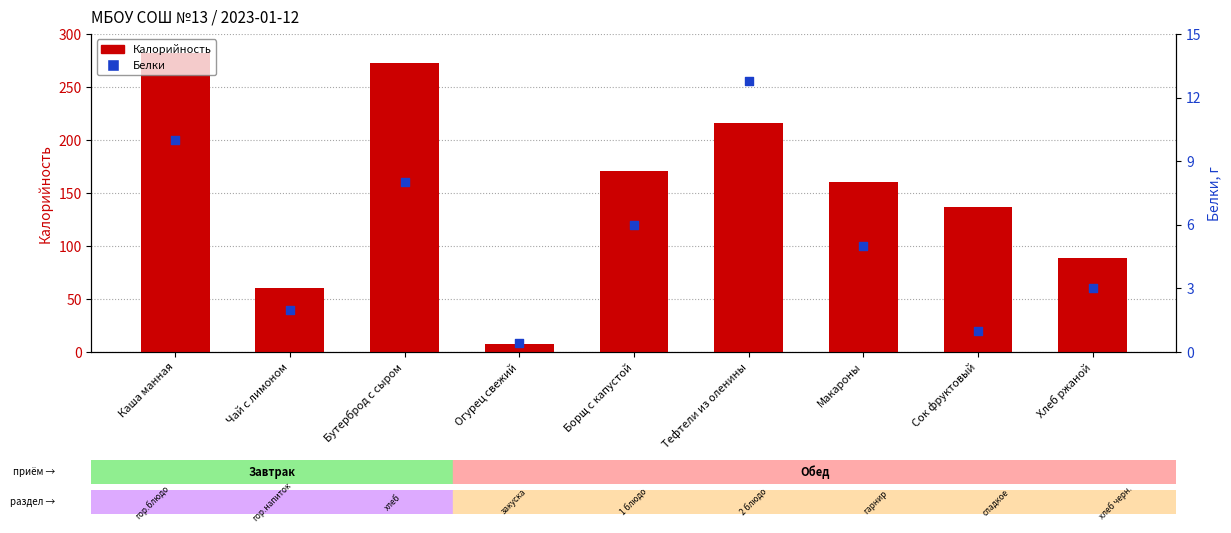

What are all the series names shown in the legend?

Калорийность, Белки